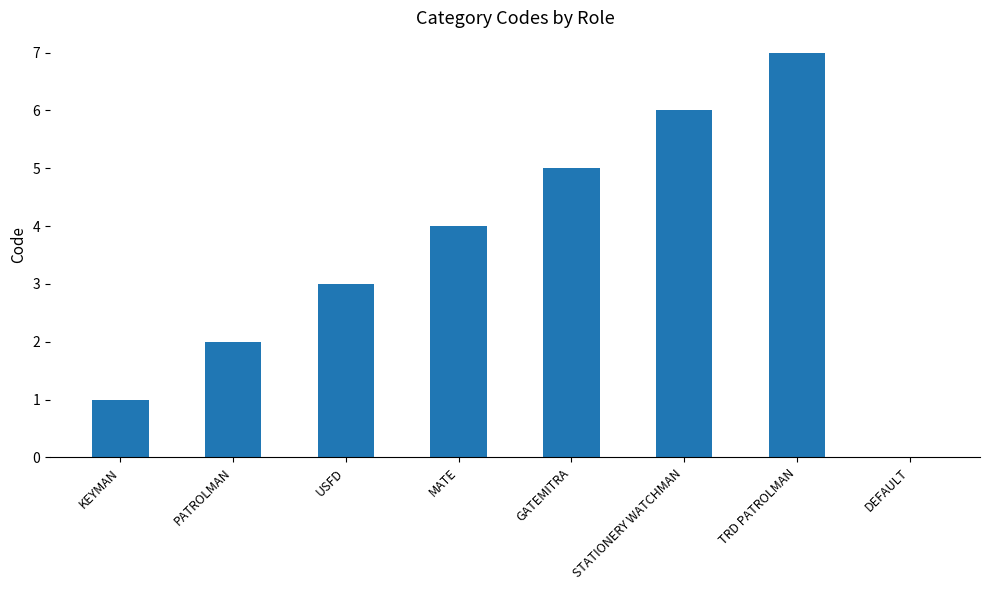

What is the greatest value displayed?

7